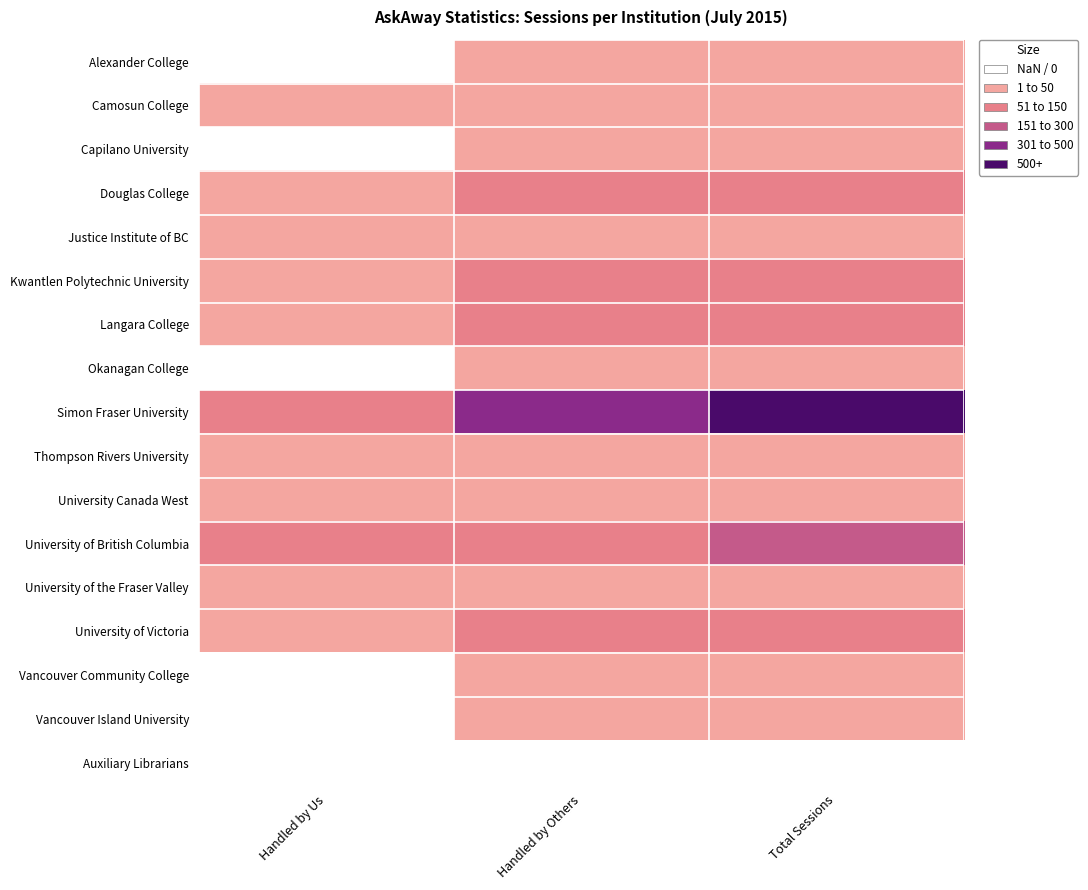

Which category has the lowest value in the Douglas College series?

Handled by Us